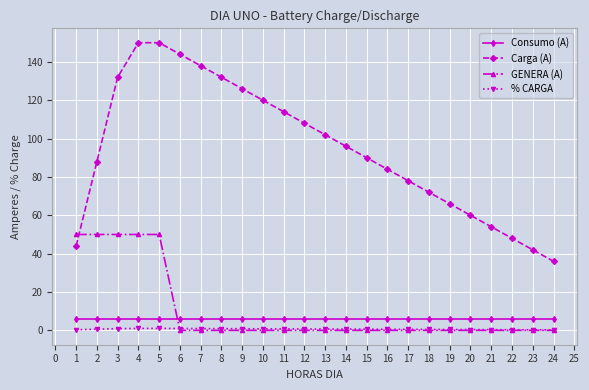

True or false: Carga (A) and GENERA (A) cross at least once.

True